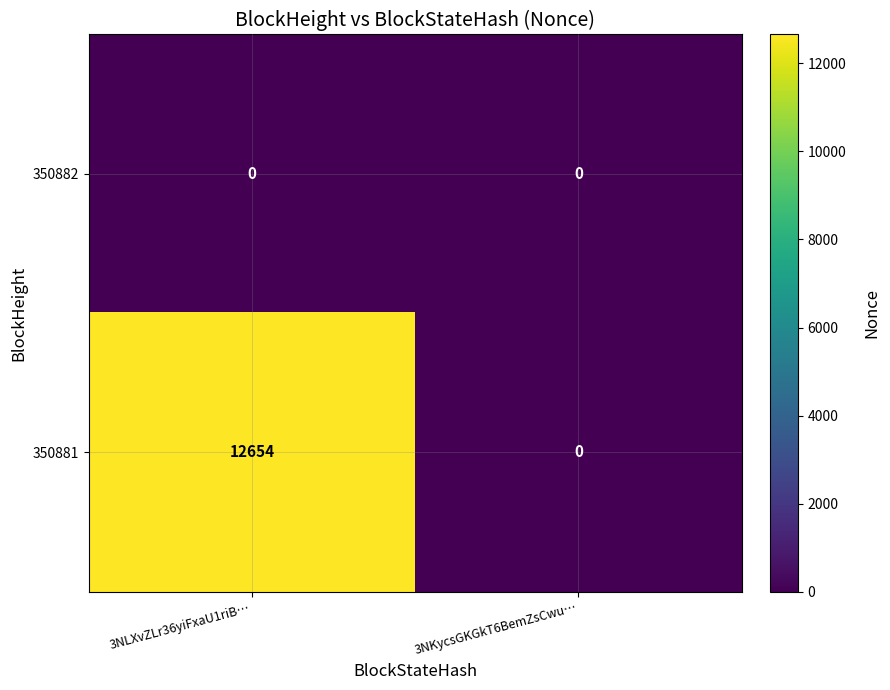

Rank the categories by 350881 value from highest to lowest.

3NLXvZLr36yiFxaU1riB…, 3NKycsGKGkT6BemZsCwu…